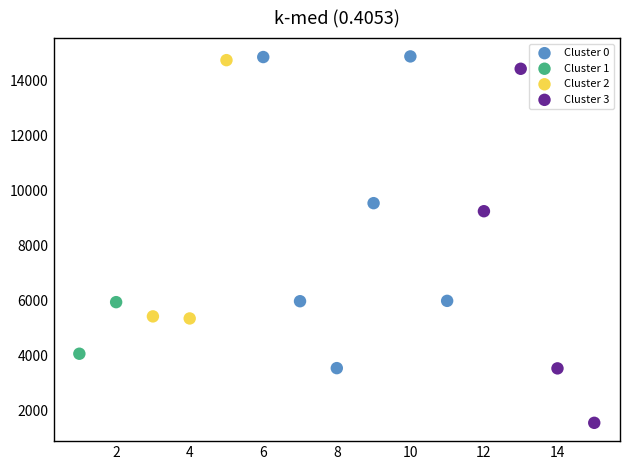

Which series has the largest Y range (max minus min)?

Cluster 3